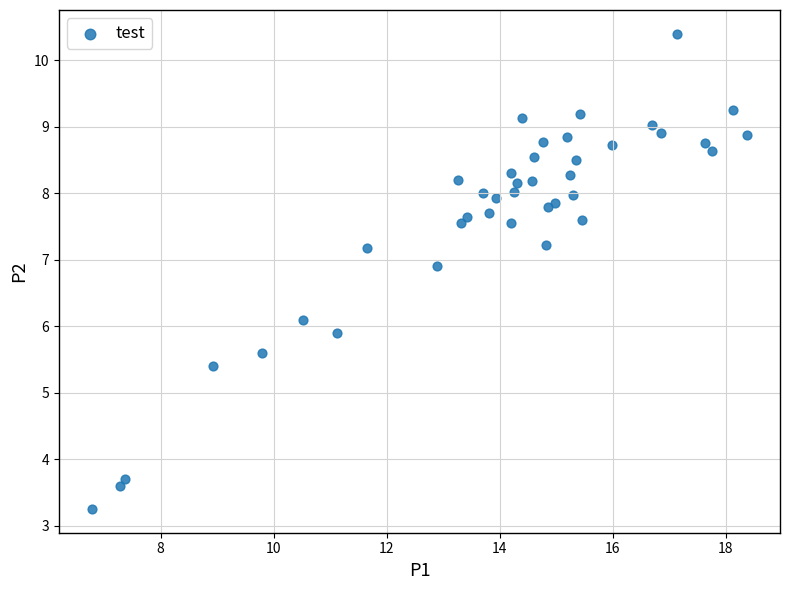

What is the range of X values (max minus min)?

11.6